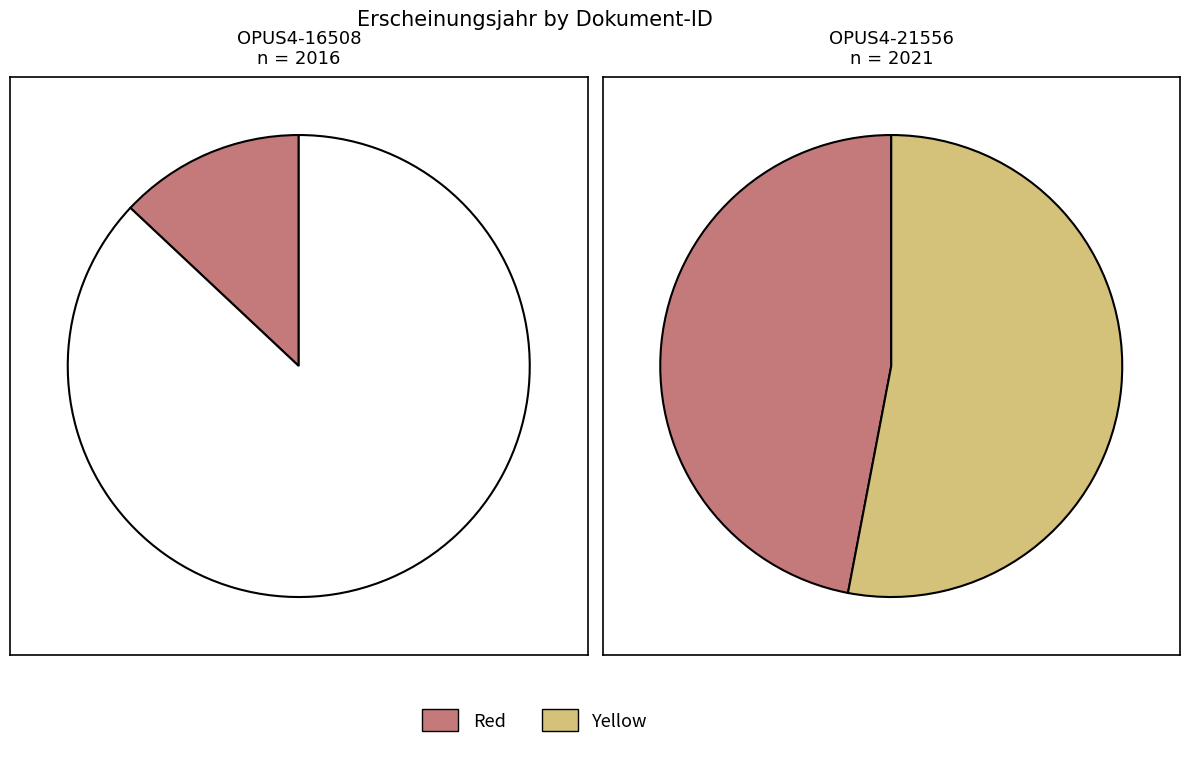

What portion of the pie excludes OPUS4-21556?

49.9%